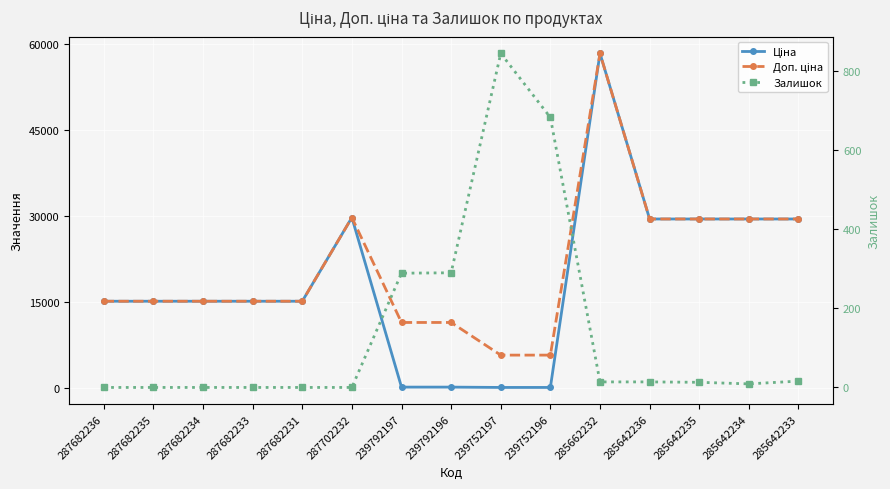

Which label corresponds to the largest value in the chart?

285662232